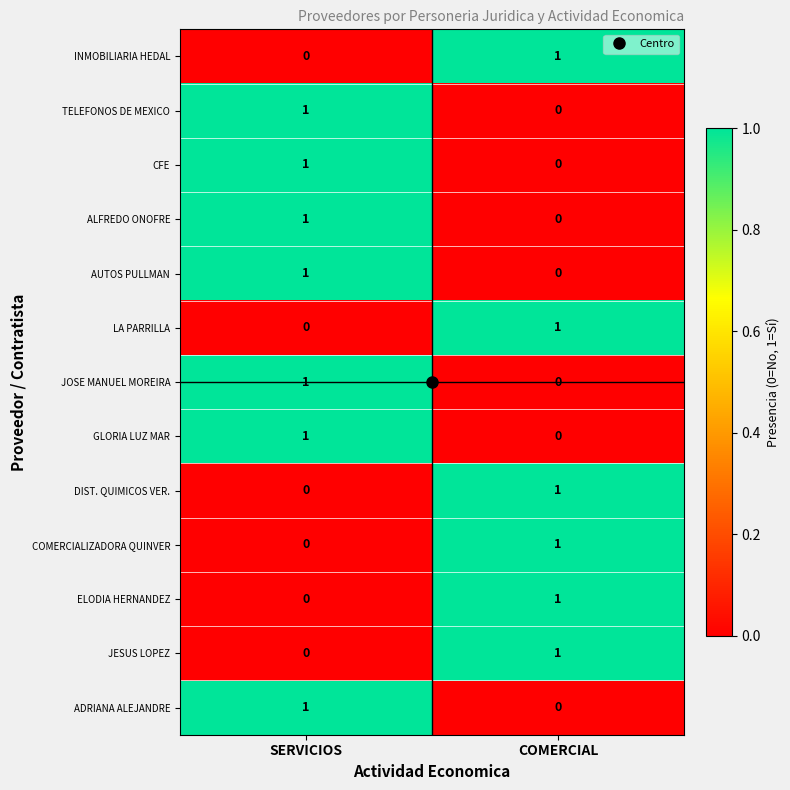

Which category has the lowest value in the CFE series?

COMERCIAL